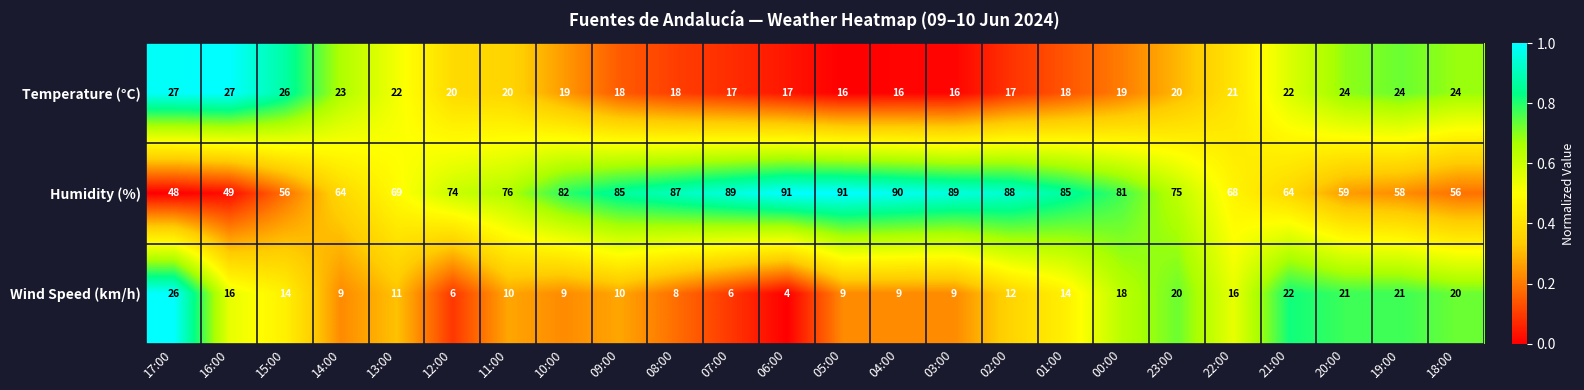

What is the average value of the Wind Speed (km/h) series?

13